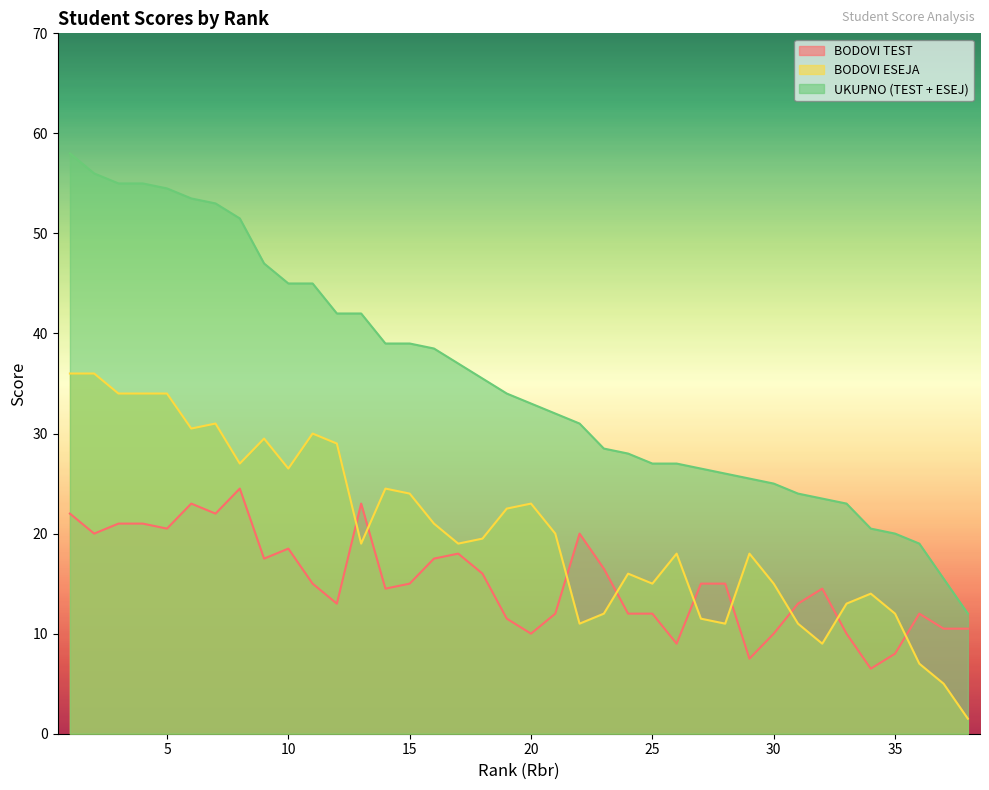

What is the lowest value of the BODOVI TEST series?

6.5